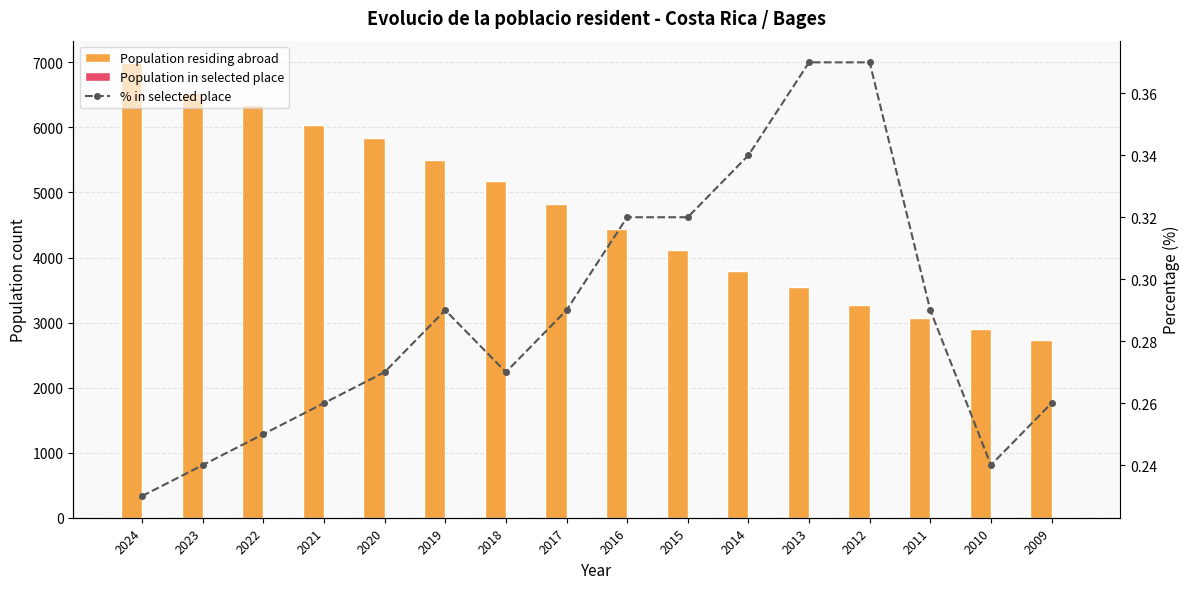

Is it true that % in selected place equals 0.3 at 2018?

True